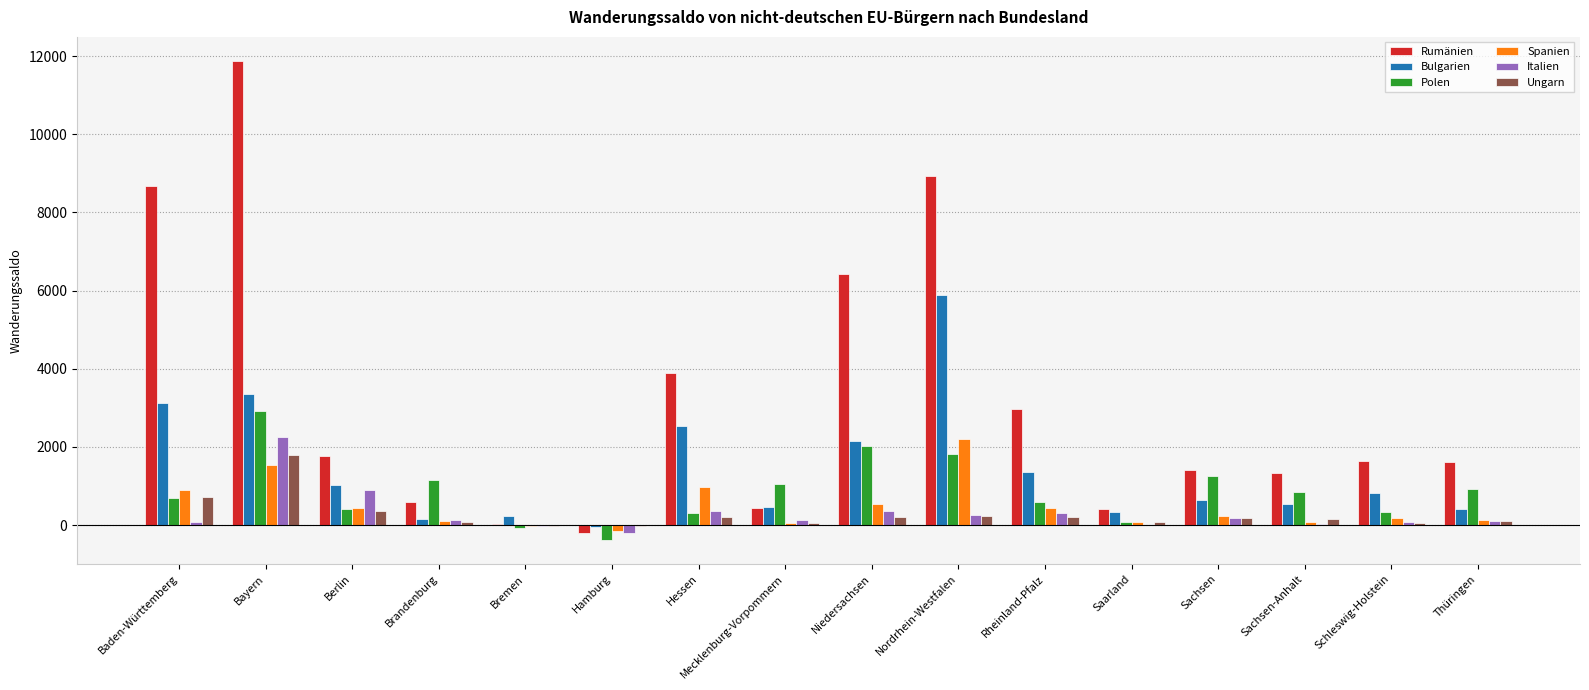

What is the total value across all series at Nordrhein-Westfalen?

19347